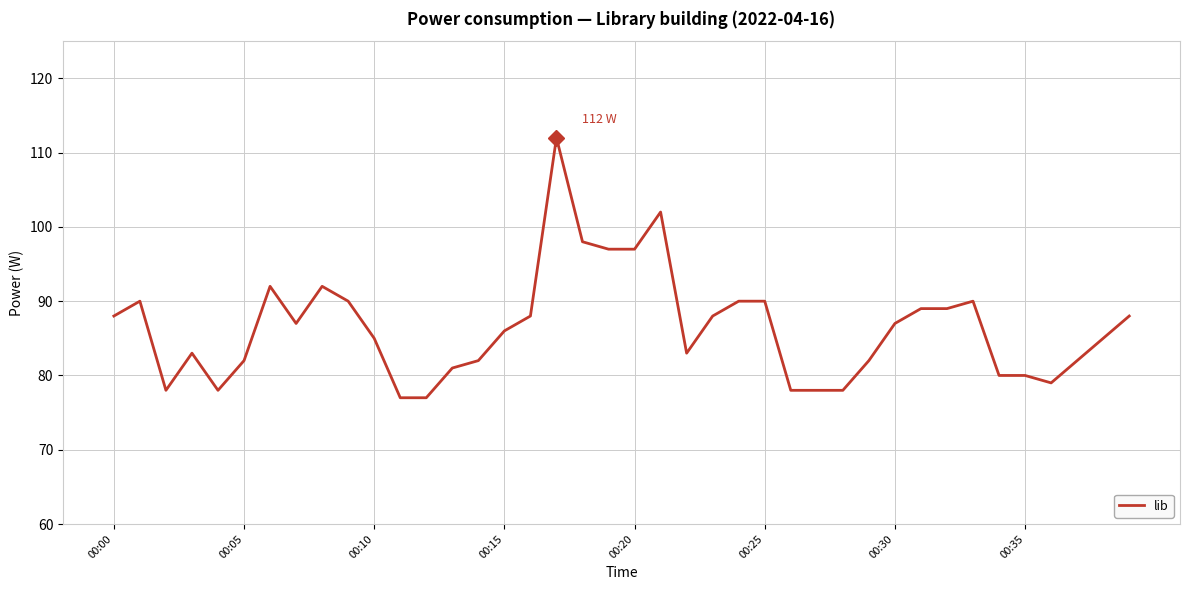

What is the difference between the maximum and minimum values?

35